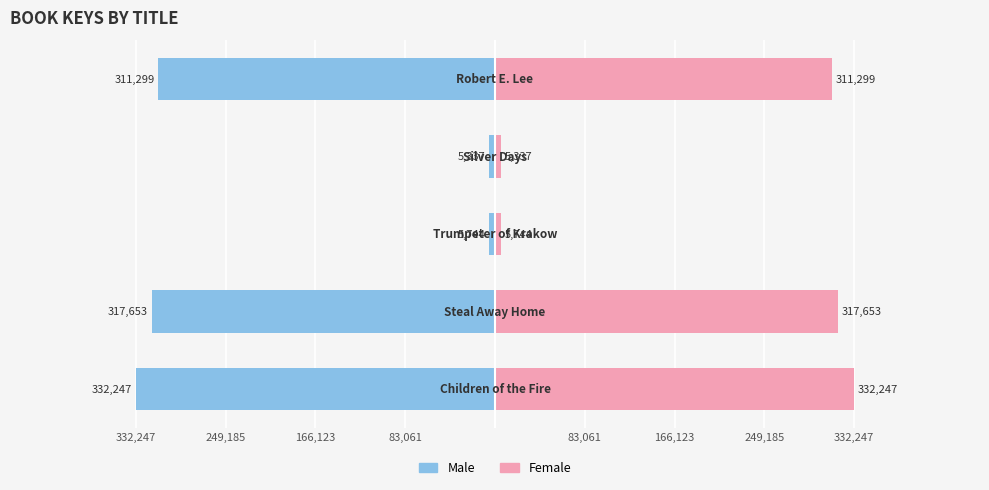

Which has a higher value, 83,061 or 249,185?

249,185